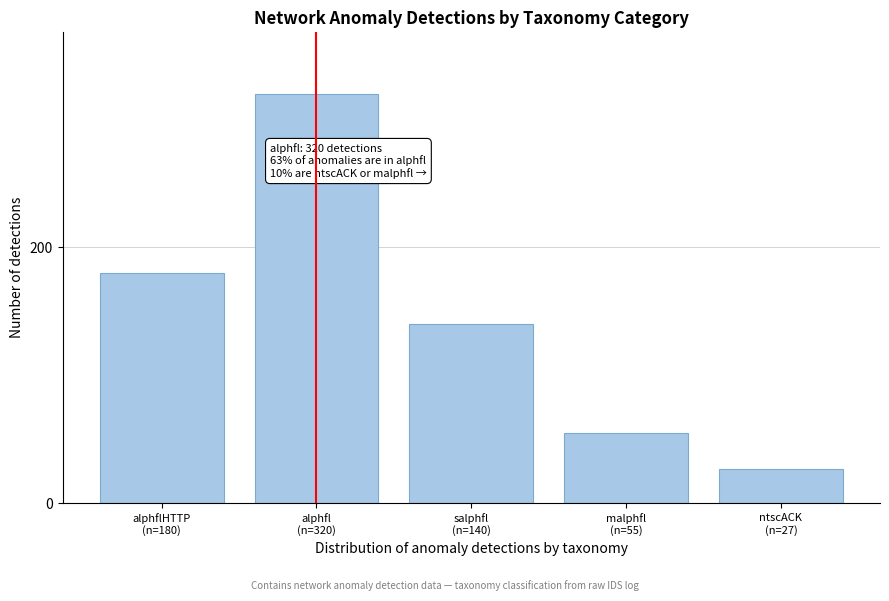

Reading left to right, list all the values displayed in this chart.

180	320	140	55	27